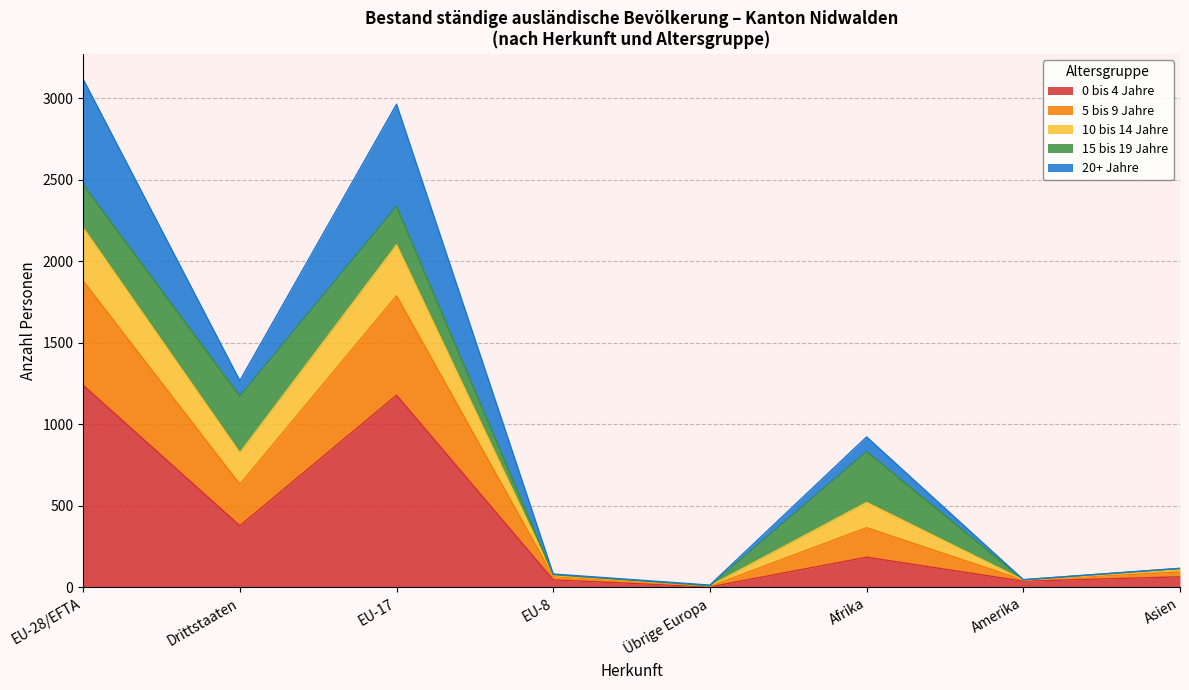

What are all the series names shown in the legend?

0 bis 4 Jahre, 5 bis 9 Jahre, 10 bis 14 Jahre, 15 bis 19 Jahre, 20+ Jahre